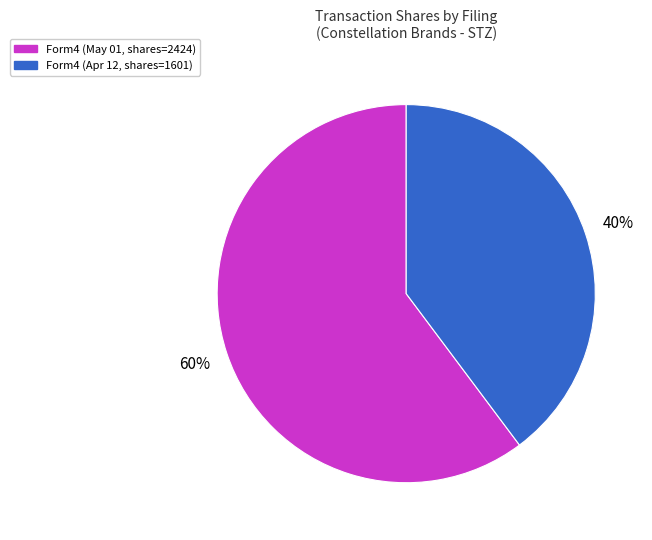

Is there any slice that represents more than half of the pie?

Yes